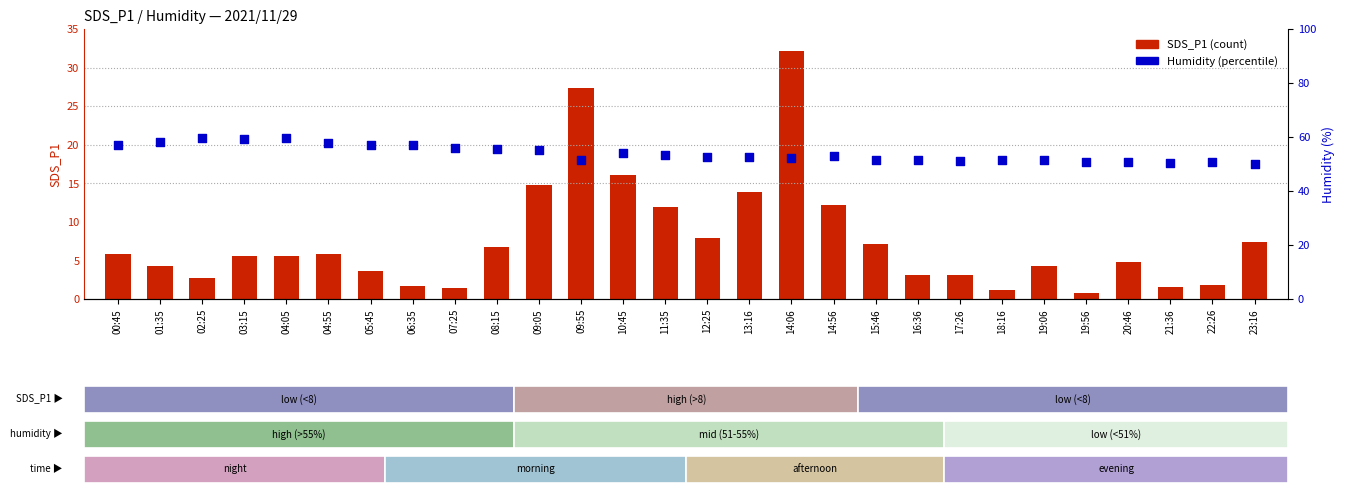

What is the total value across all series at 04:05?

65.0